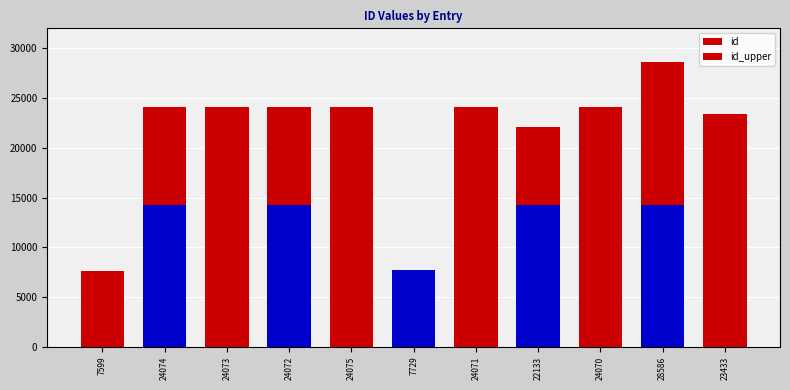

What are all the series names shown in the legend?

id, id_upper